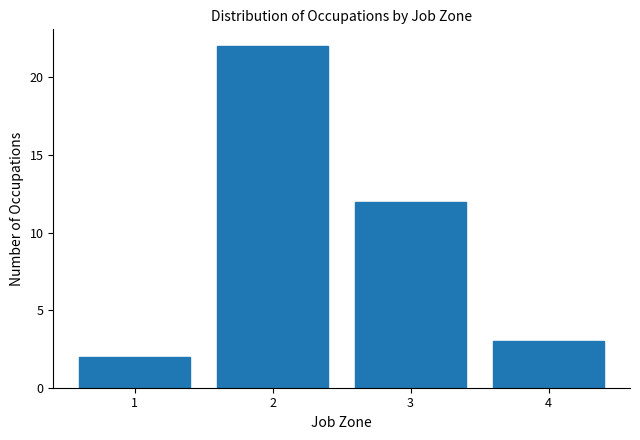

Reading right to left, extract all data points from this chart.

3	12	22	2